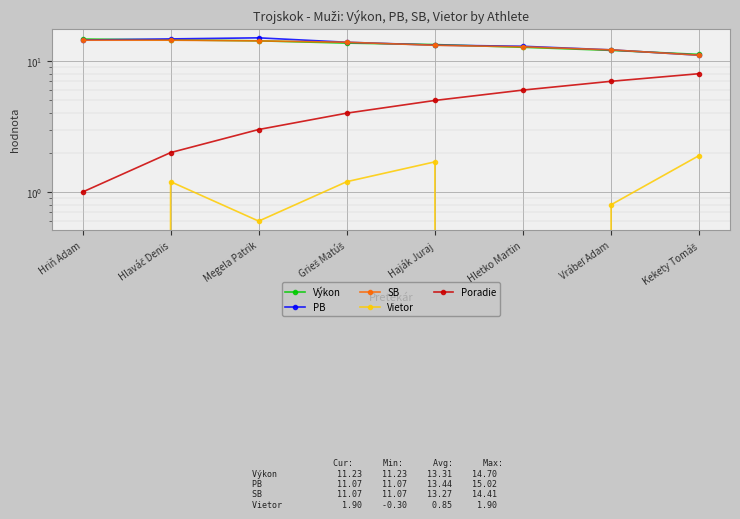

Is it true that Vietor equals 1.2 at Hlaváč Denis?

True